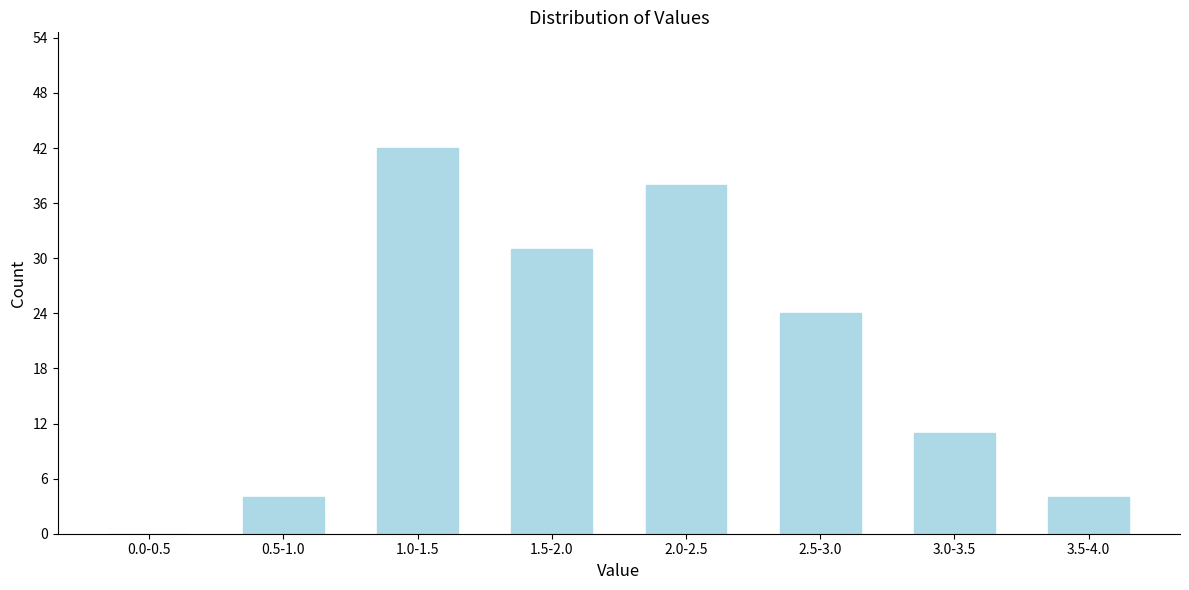

Reading left to right, extract all data points from this chart.

0.0-0.5=0	0.5-1.0=4	1.0-1.5=42	1.5-2.0=31	2.0-2.5=38	2.5-3.0=24	3.0-3.5=11	3.5-4.0=4